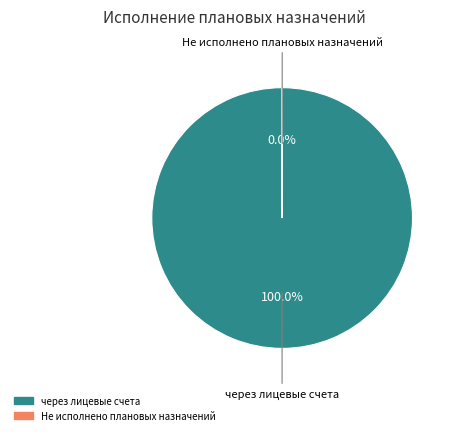

Is there a majority slice in this chart?

Yes